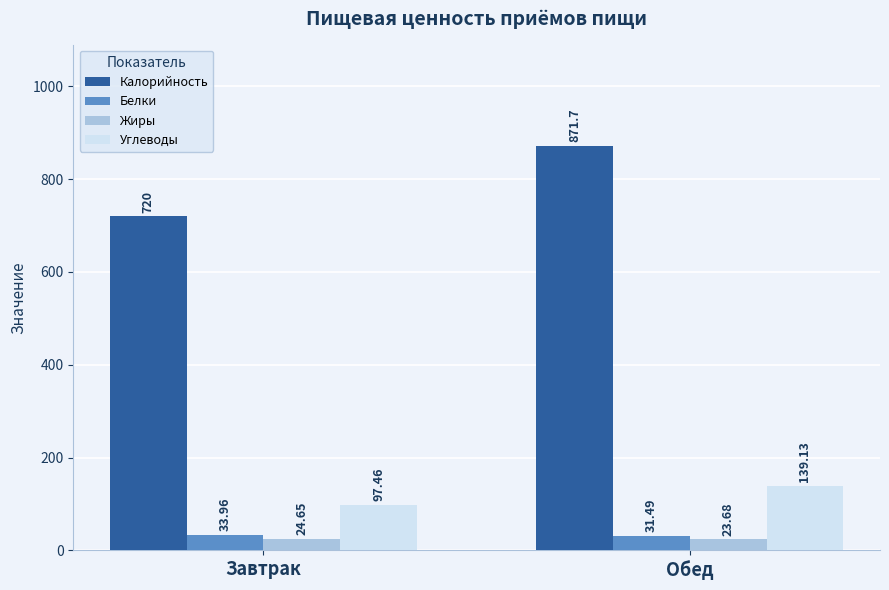

At which label does Жиры first exceed 24?

Завтрак